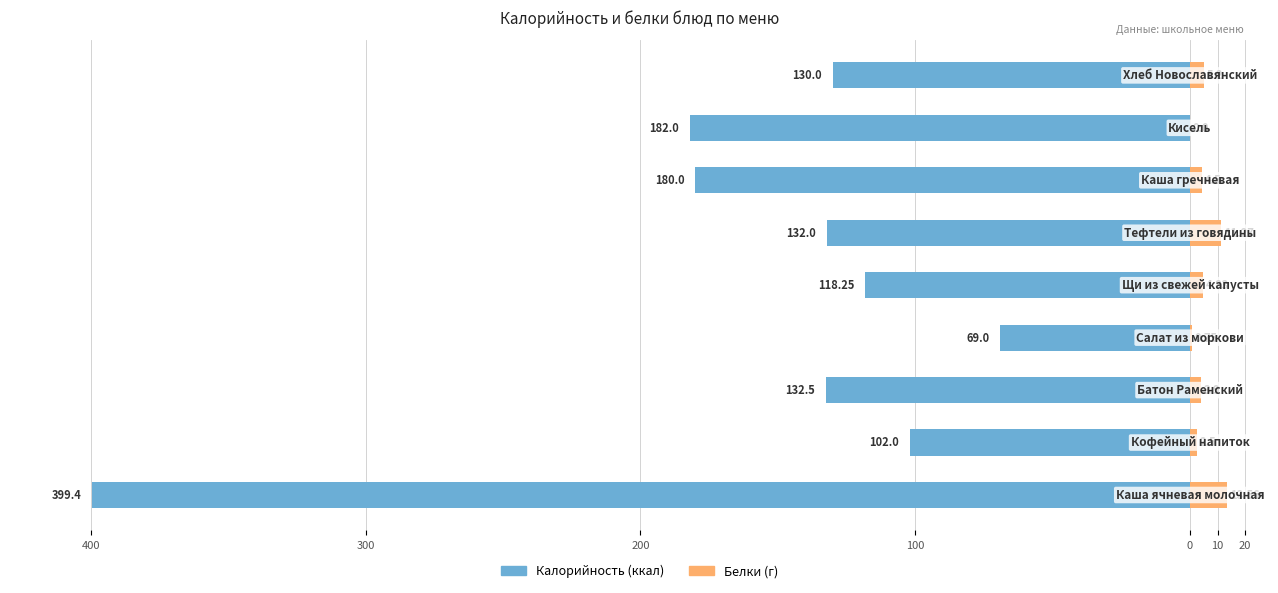

What is the value of the Калорийность bar at the 5th from the left?

-118.2